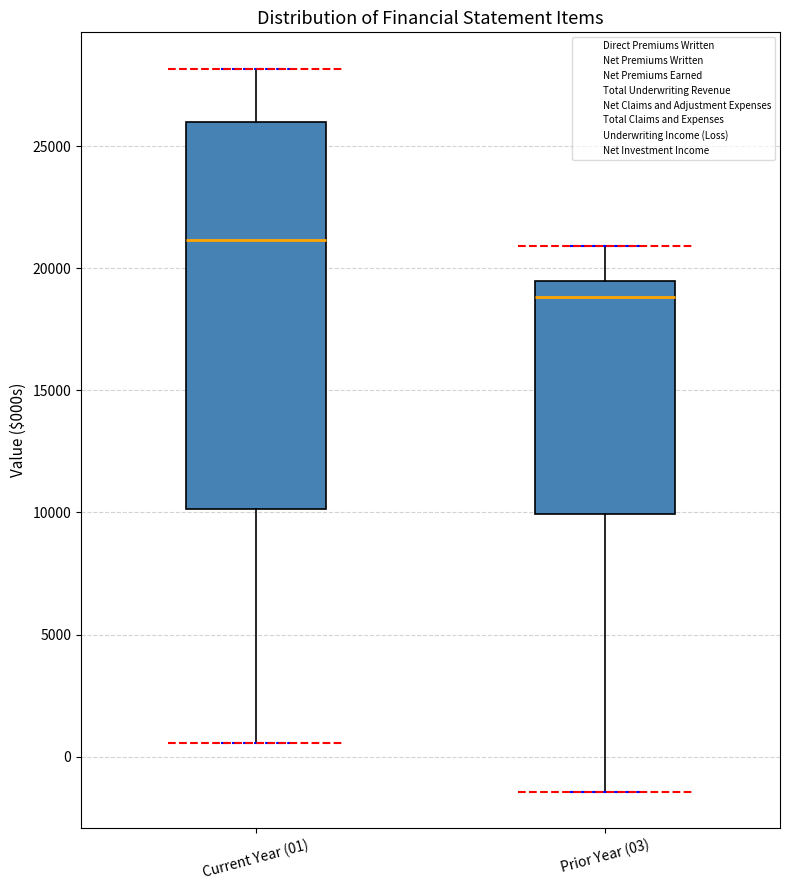

Where does the median line of the box for Prior Year (03) sit on the y-axis? The values are not printed on the chart, so give them approximately, as read against the axis.

19000